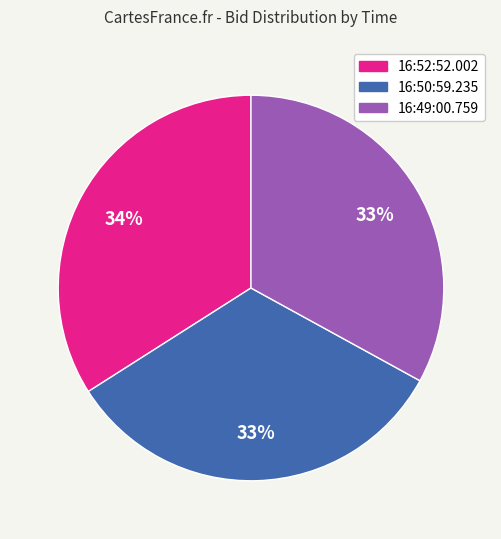

Which category has the biggest portion of the pie?

16:52:52.002